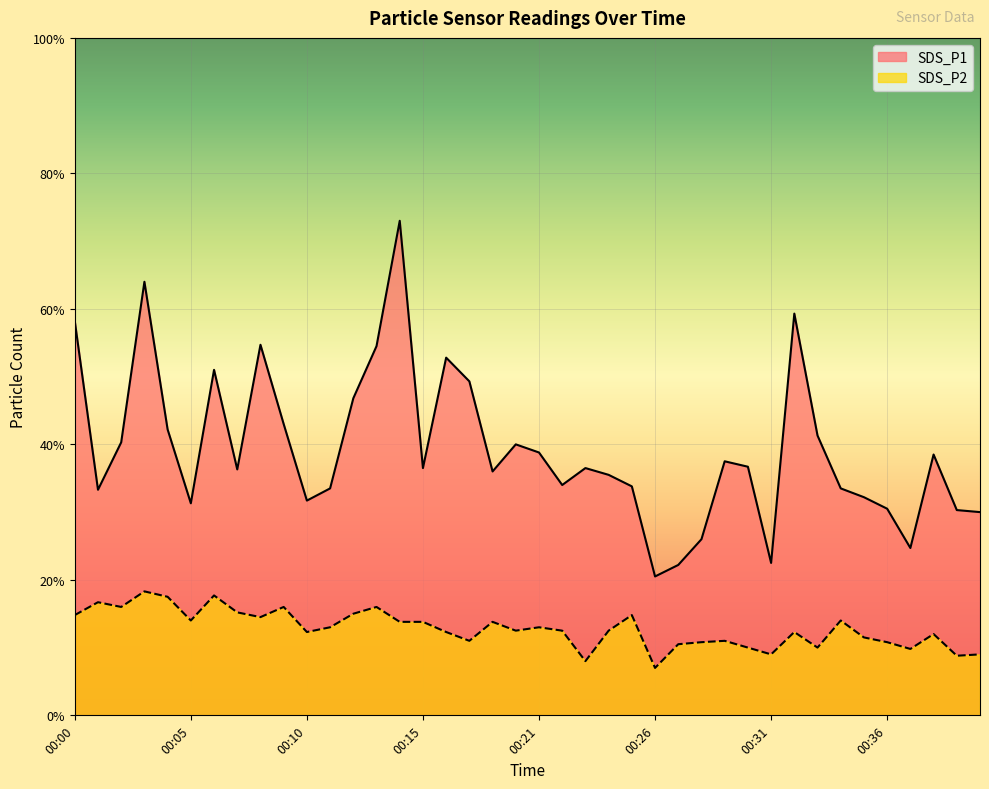

How many data points in SDS_P2 are less than 1?

6